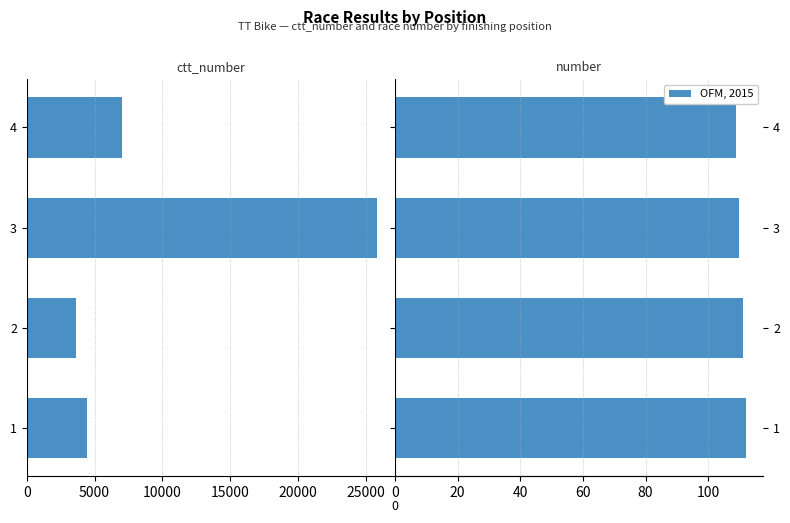

How many values in the number series are below 111?

2